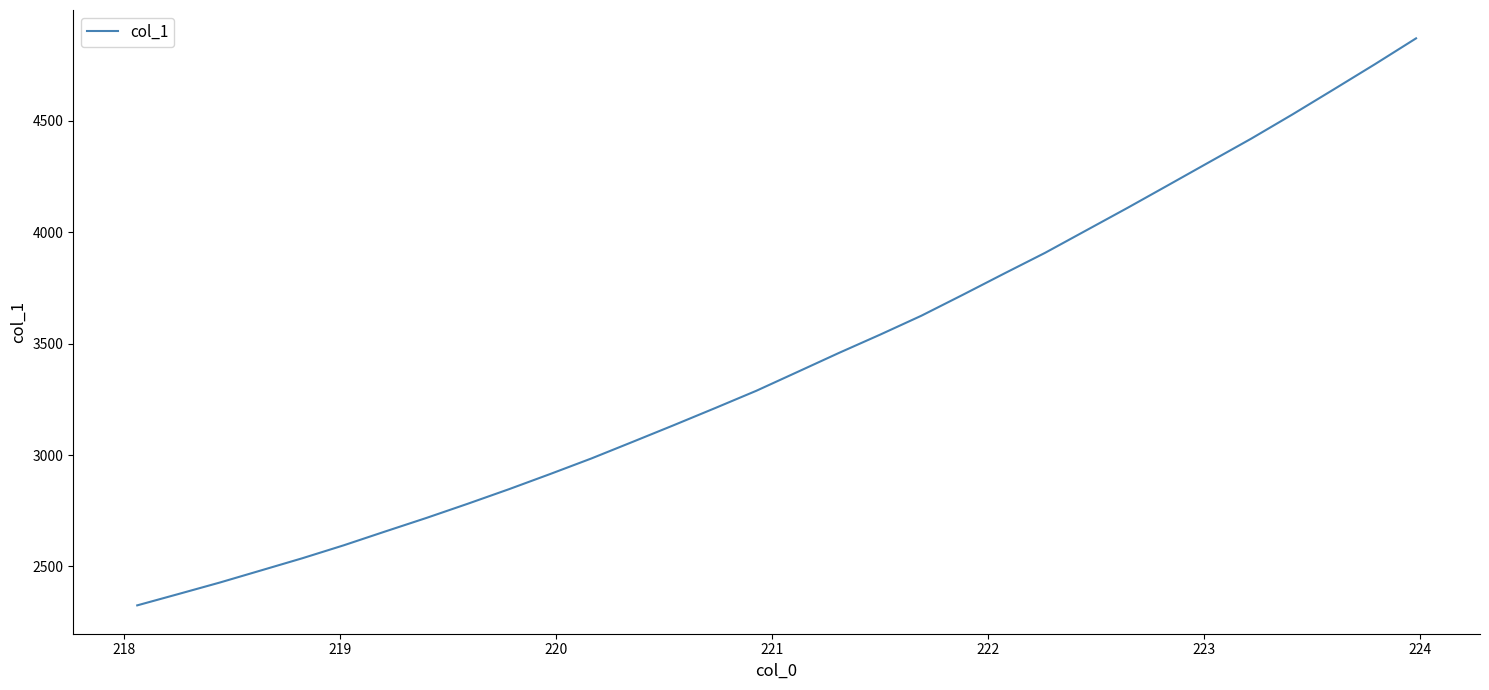

What is the average value?

3426.3